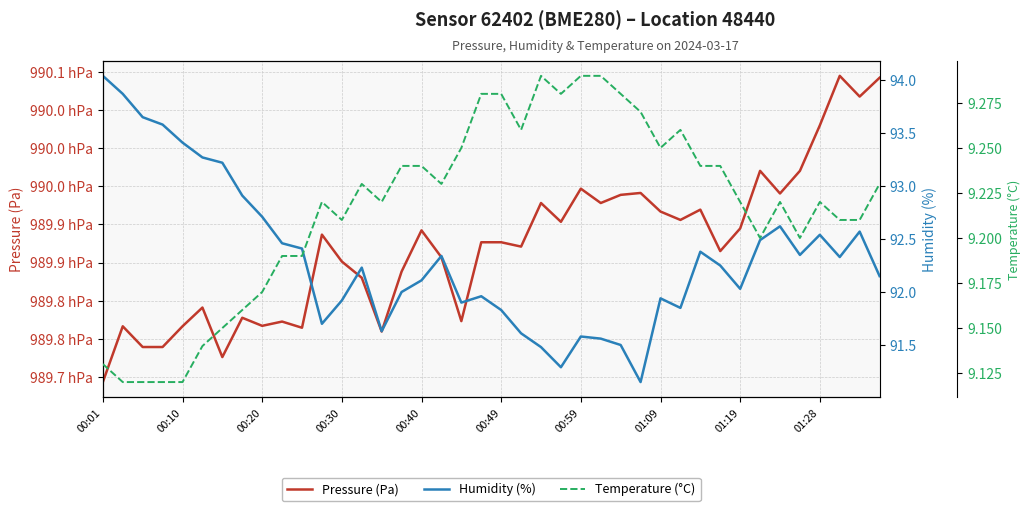

Which has a higher value, 20 or 00:10?

20